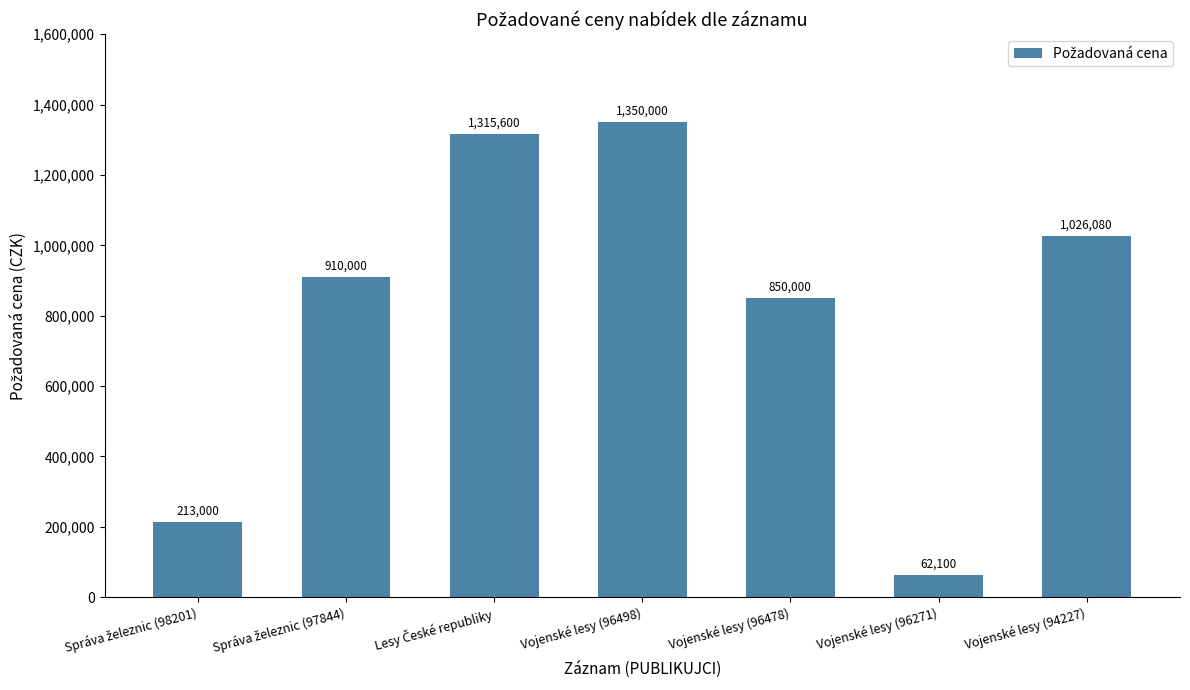

What is the change in value from Vojenské lesy (96498) to Vojenské lesy (94227)?

-323920